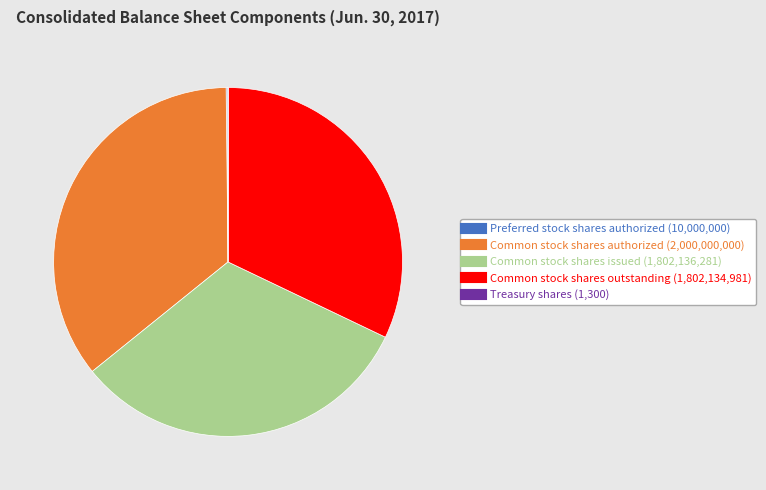

Which has a higher value, Common stock shares authorized or Common stock shares issued?

Common stock shares authorized